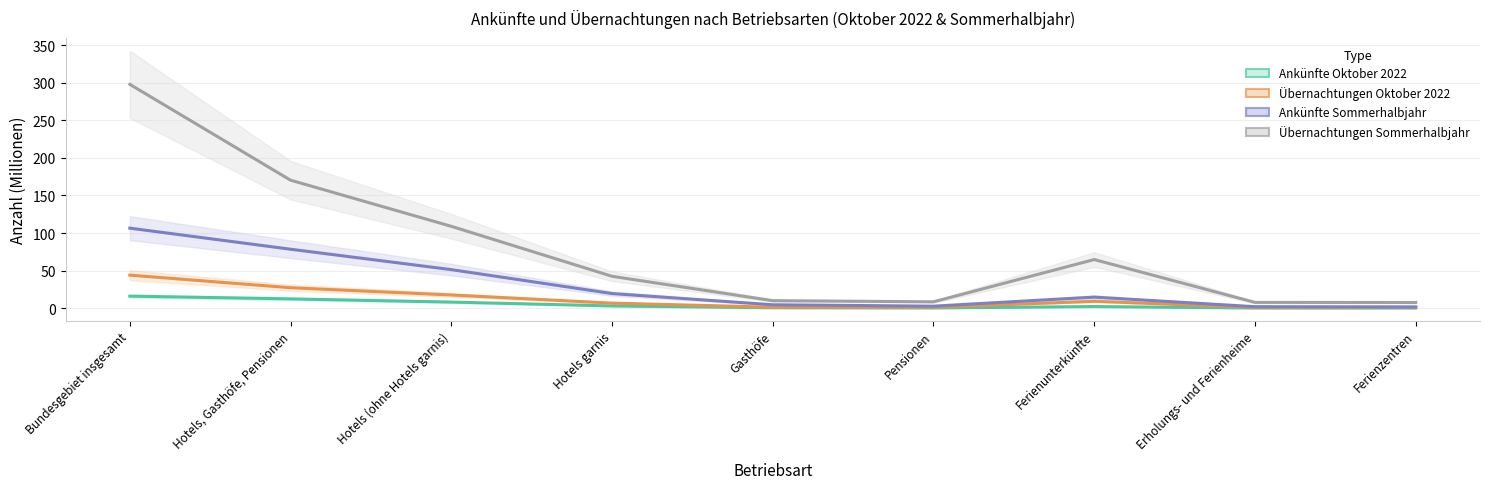

Between Gasthöfe and Hotels garnis, which is larger?

Hotels garnis